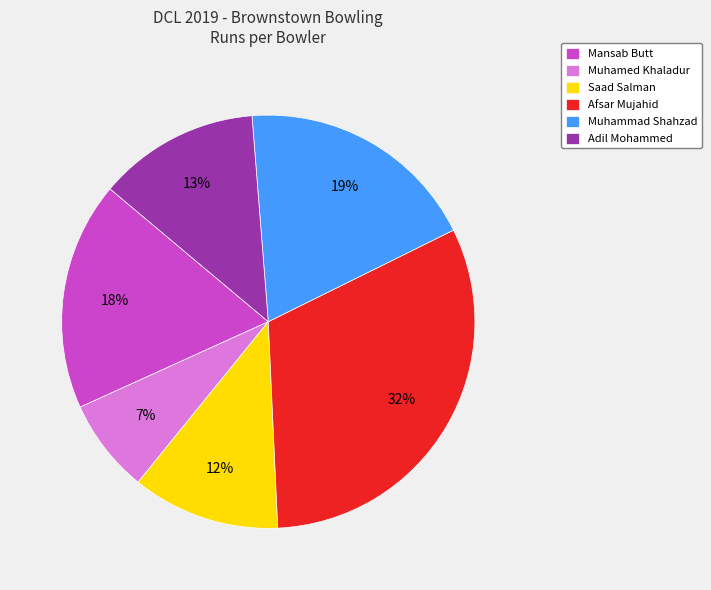

Which category has the biggest portion of the pie?

Afsar Mujahid